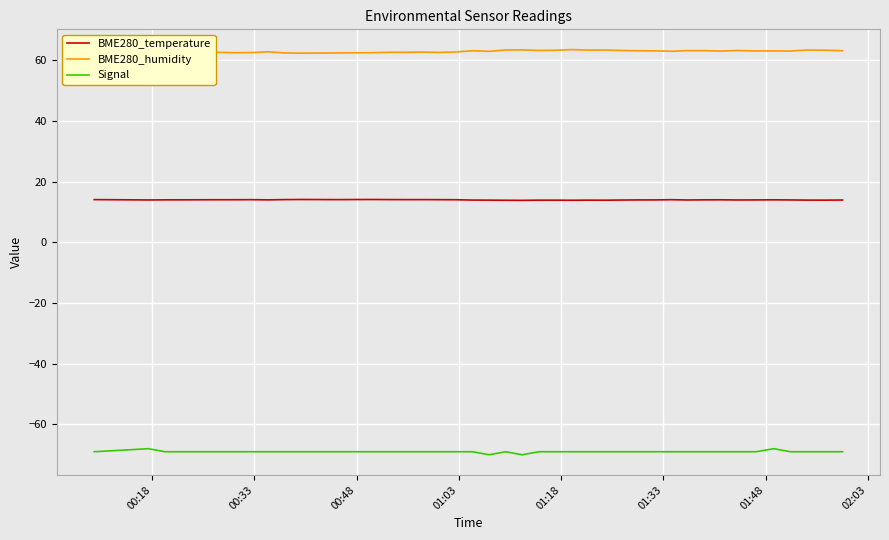

True or false: Signal and BME280_temperature intersect in this chart.

False